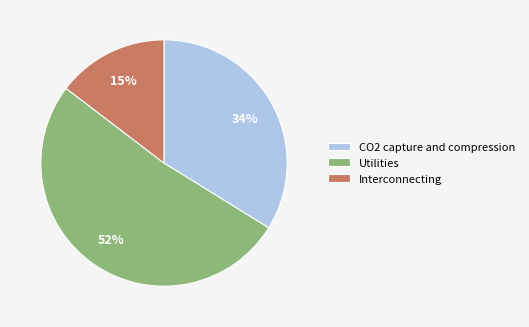

Combined, do Utilities and Interconnecting account for over 50%?

Yes